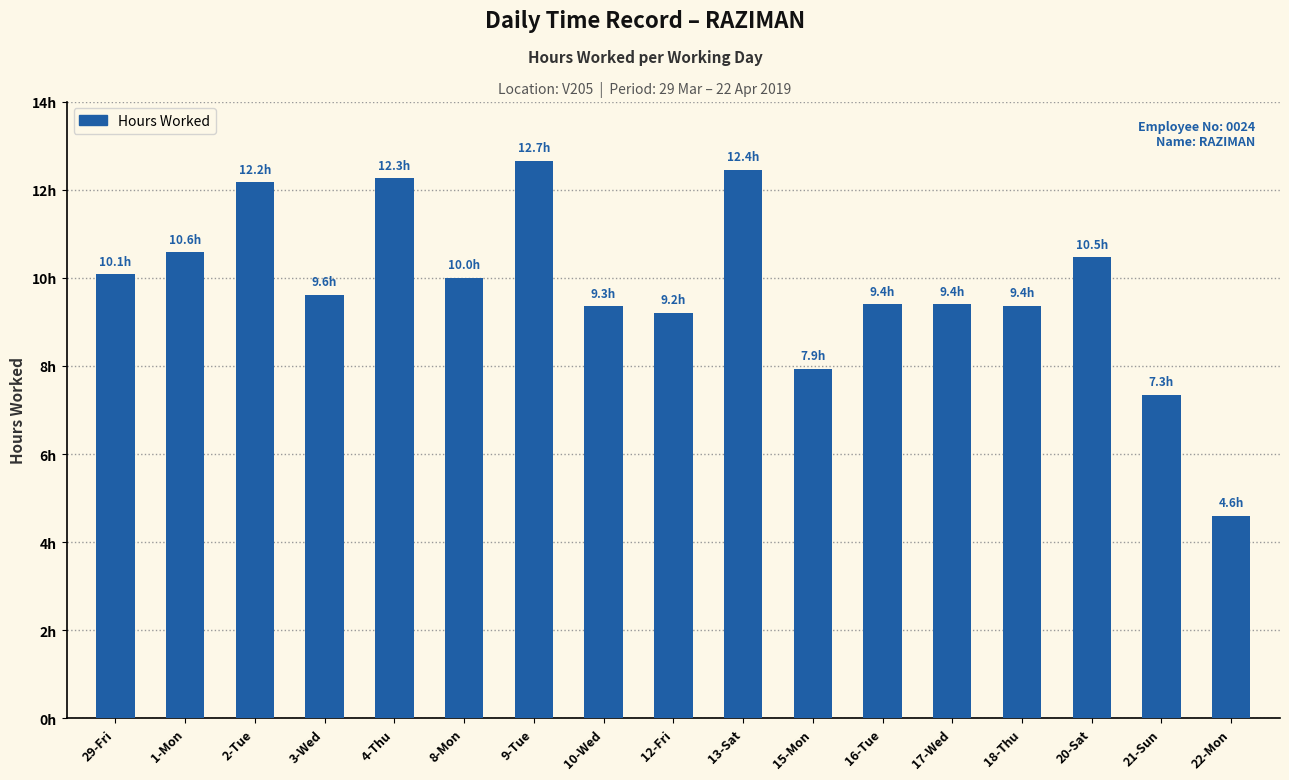

Reading right to left, what are all the values shown in this chart?

4.6	7.3	10.5	9.4	9.4	9.4	7.9	12.4	9.2	9.3	12.7	10.0	12.3	9.6	12.2	10.6	10.1